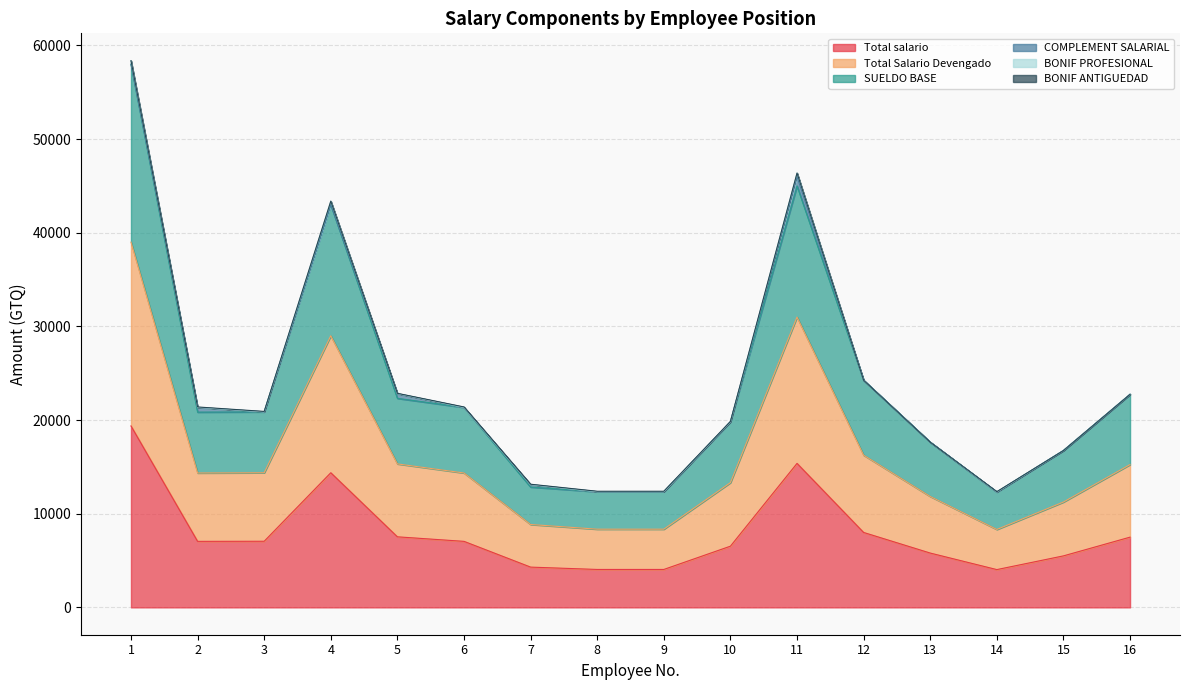

Which series changed the most between 4 and 9?

SUELDO BASE